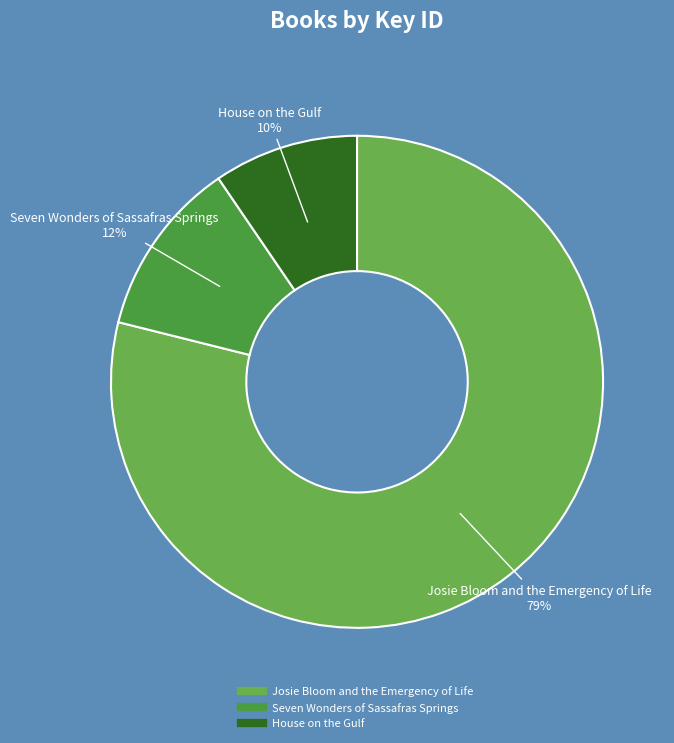

Does any single category account for the majority?

Yes